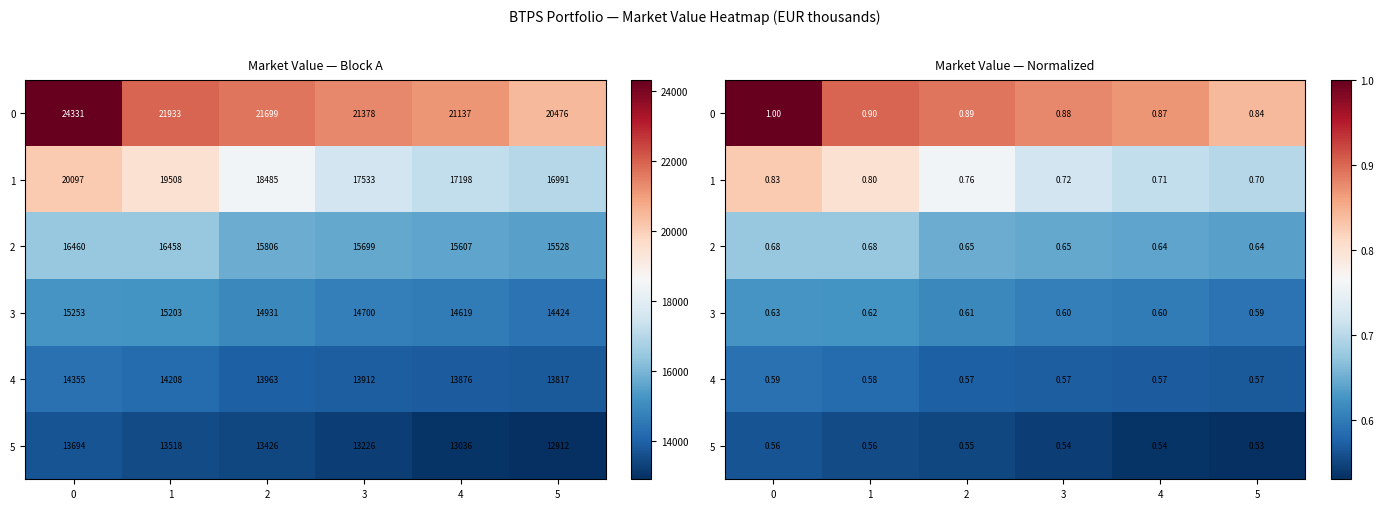

What is the approximate value of 5 at 2?

0.6